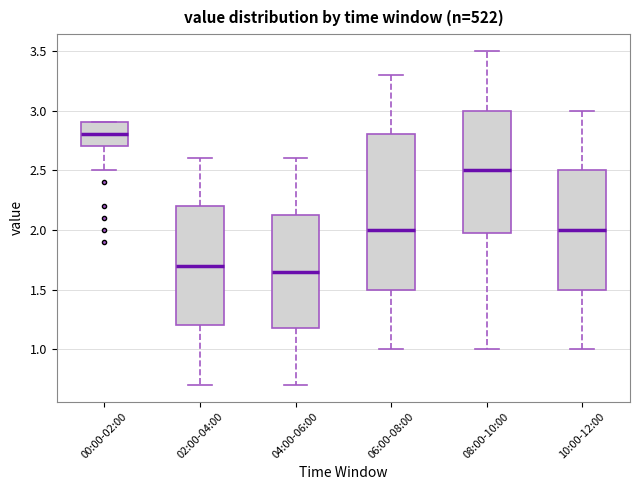

Where does the upper whisker of the box for 02:00-04:00 end on the y-axis? The values are not printed on the chart, so give them approximately, as read against the axis.

2.60